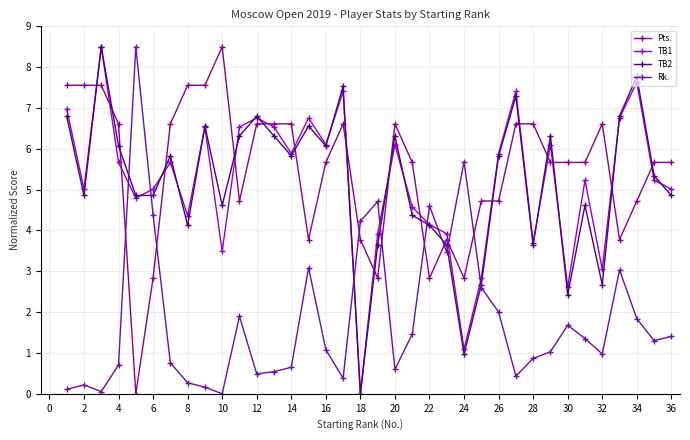

What is the maximum value shown in the chart?

8.5